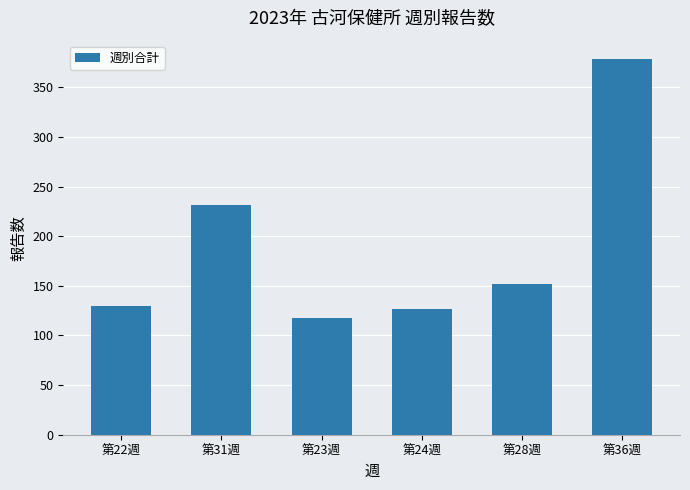

Is it true that the value at 第24週 is 127?

True